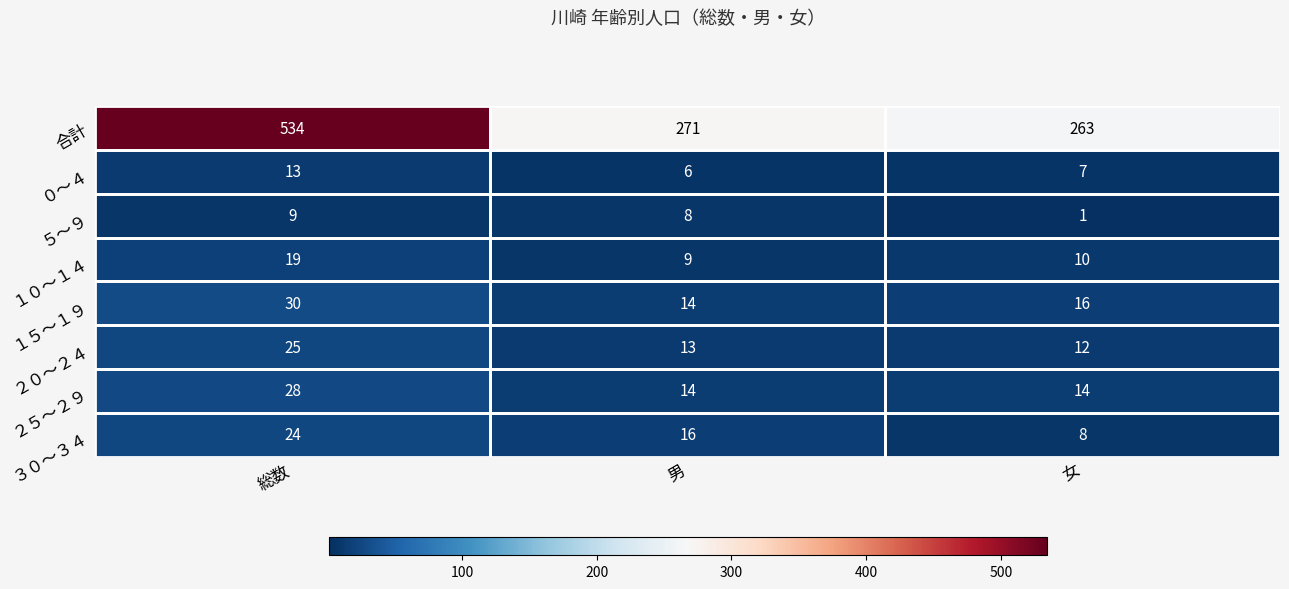

How many distinct data groups are displayed?

8